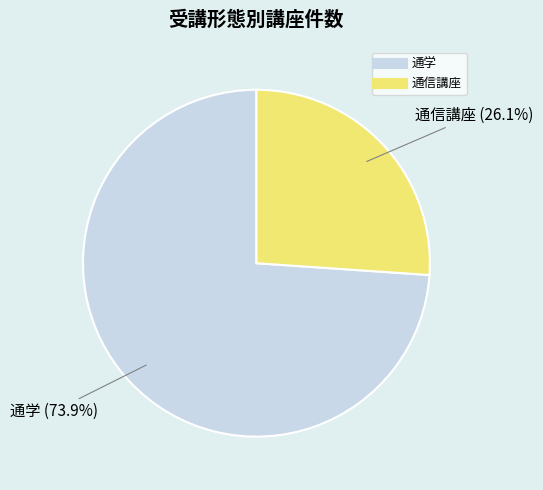

Rank the categories by value from highest to lowest.

通学, 通信講座